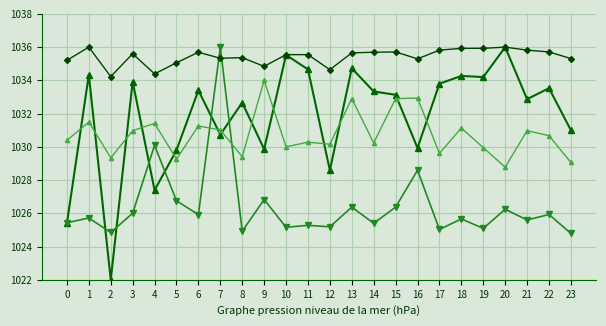

What is the total value across all series at 5?

4120.9